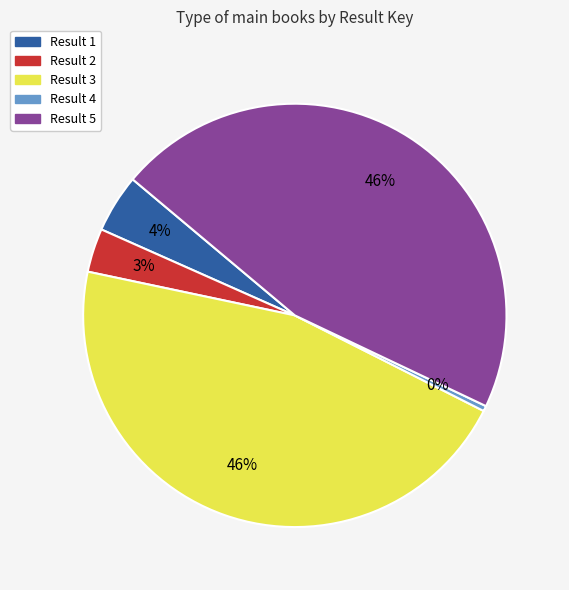

Is there any slice that represents more than half of the pie?

No